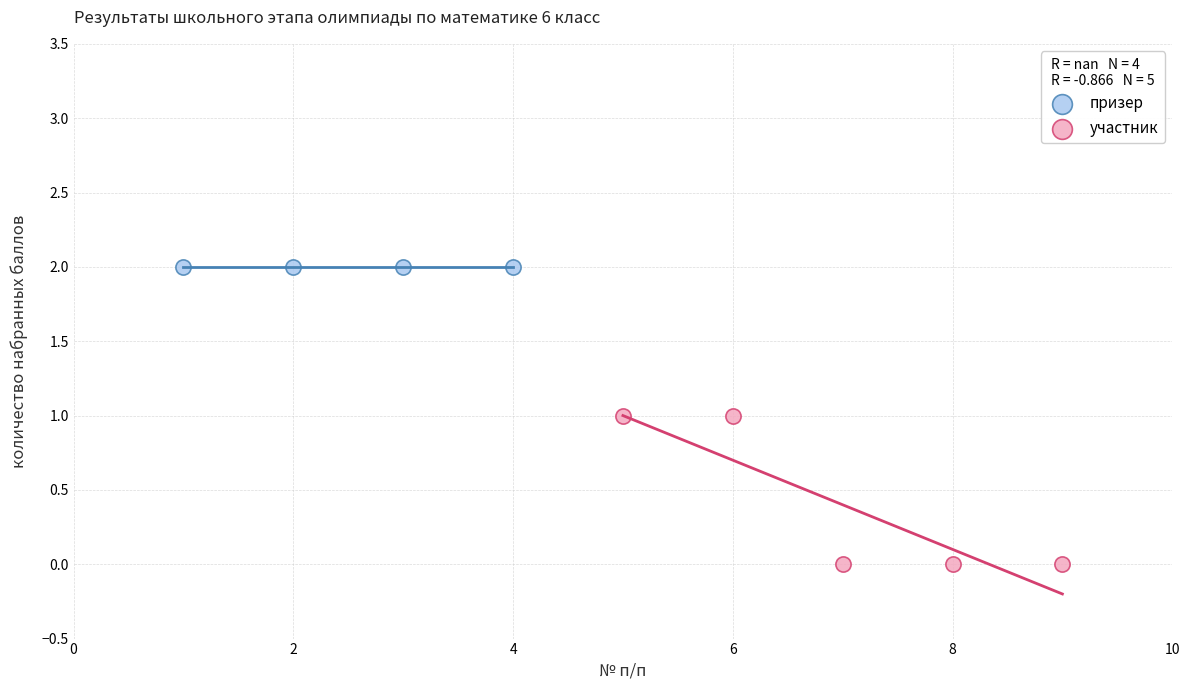

Which series contains the lowest Y value?

участник